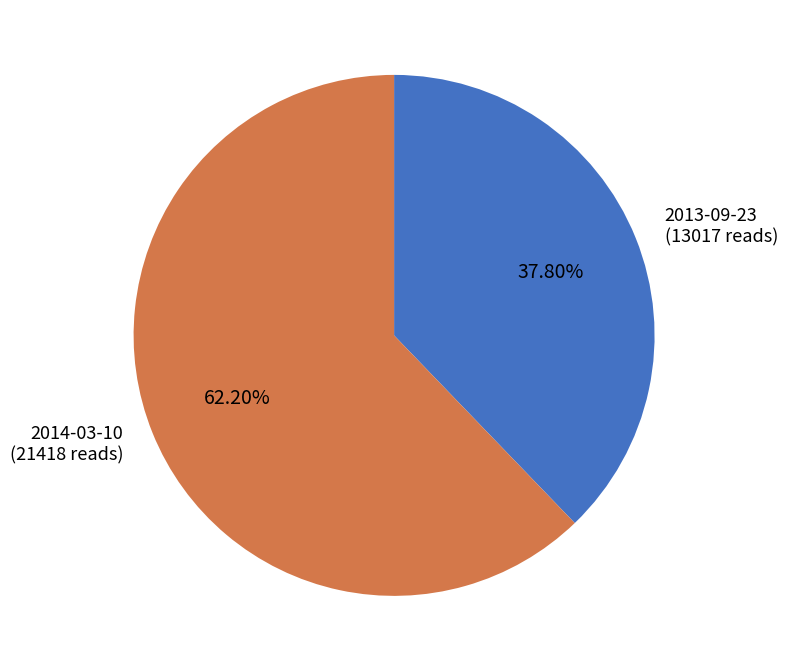

The 2014-03-10 slice represents 71% of the pie. True or false?

False